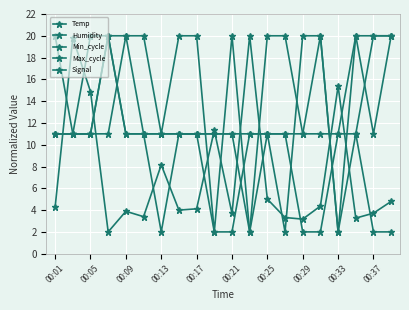

How many interior local valleys does the Max_cycle series have?

6